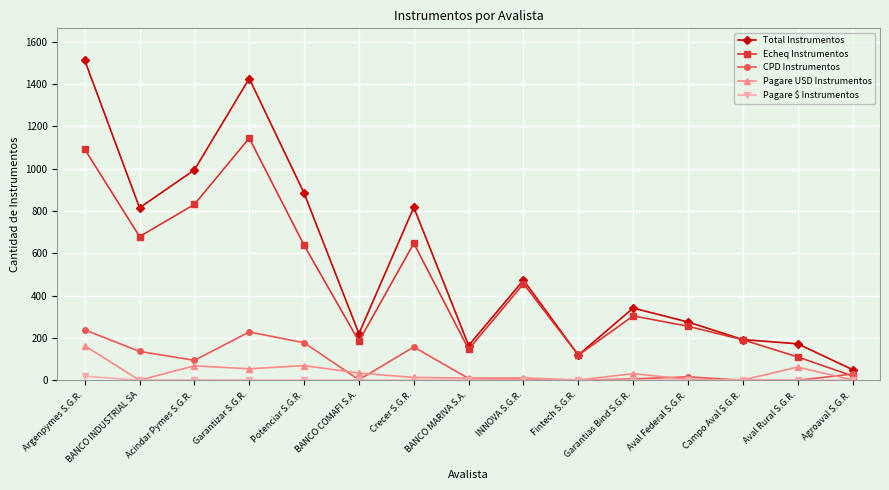

What is the lowest value of the Total Instrumentos series?

50